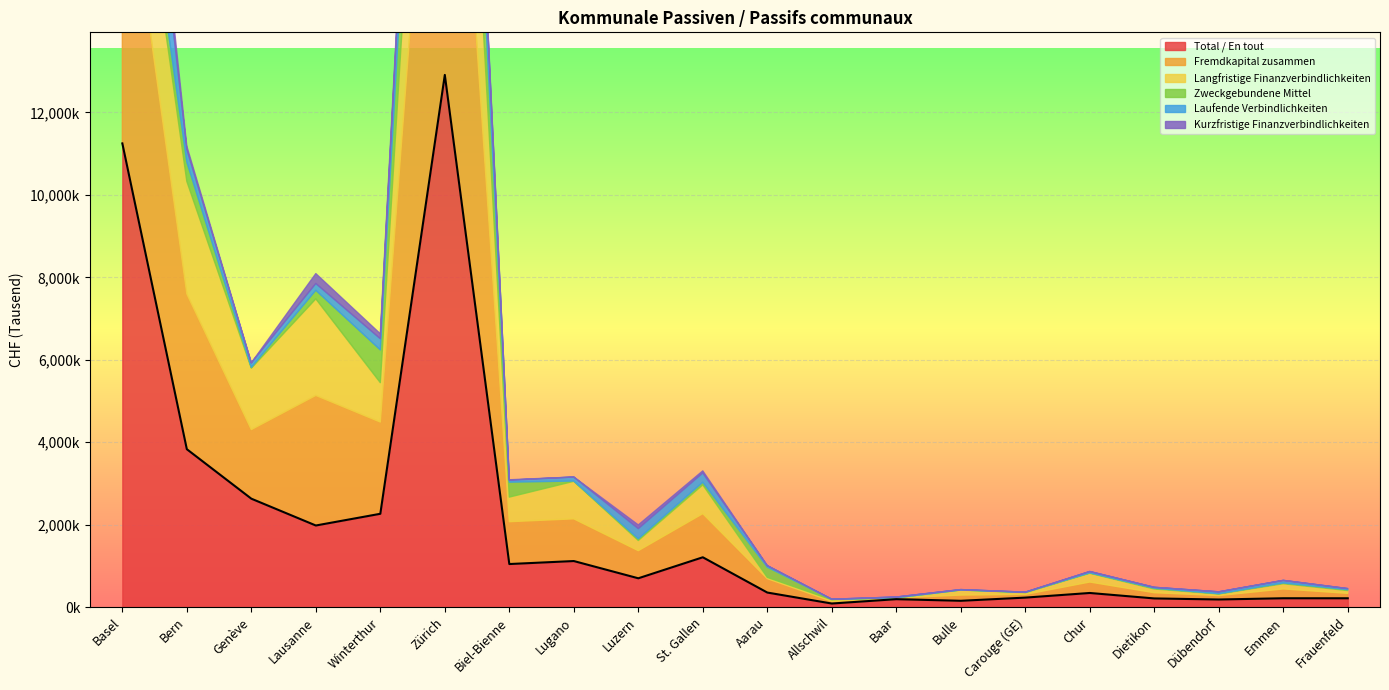

Between Chur and Dübendorf, which series saw the biggest shift?

Langfristige Finanzverbindlichkeiten